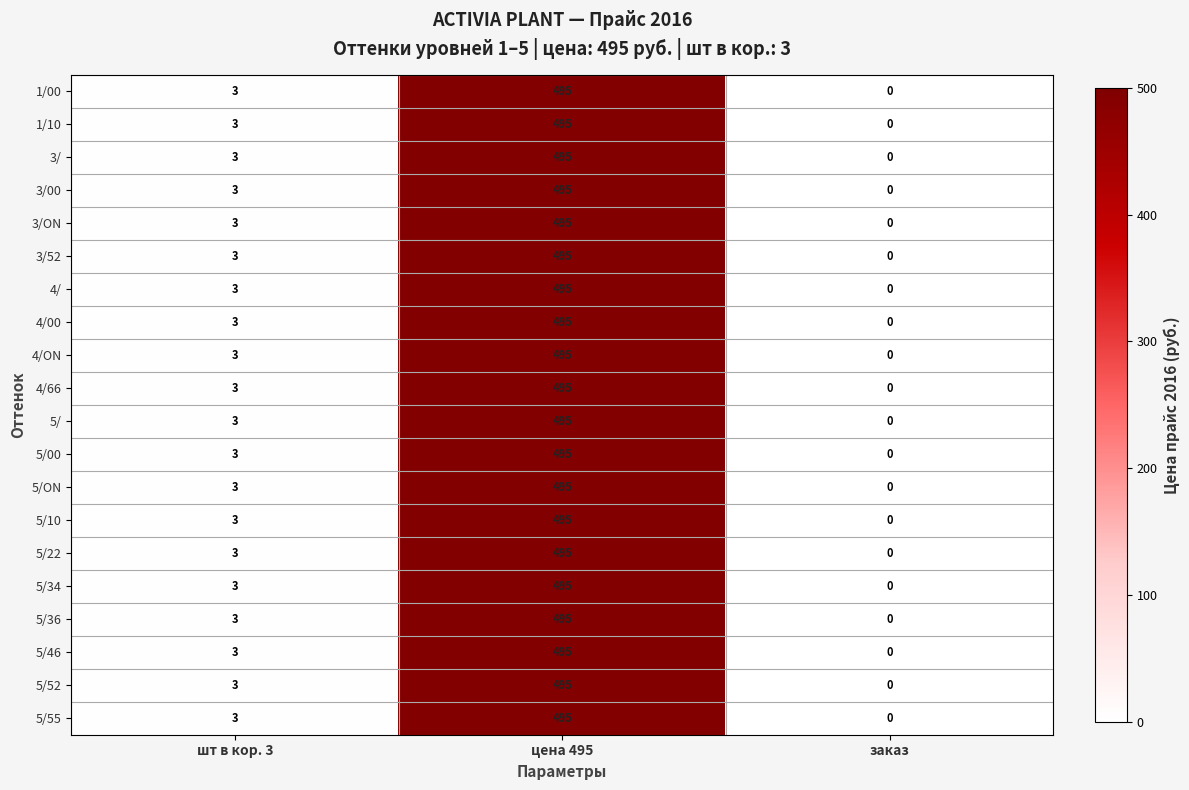

Read the 5/00 value at шт в кор. 3, to the nearest 5.

5